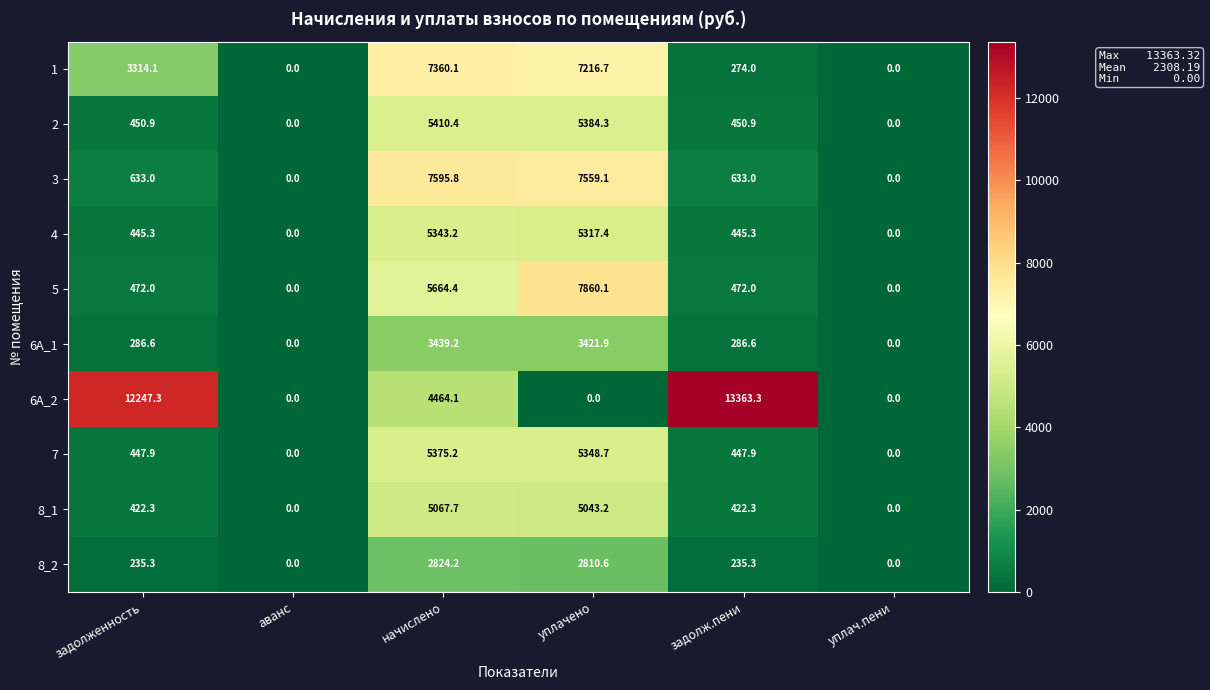

What is the difference between the maximum and minimum values in the 2 series?

5410.4